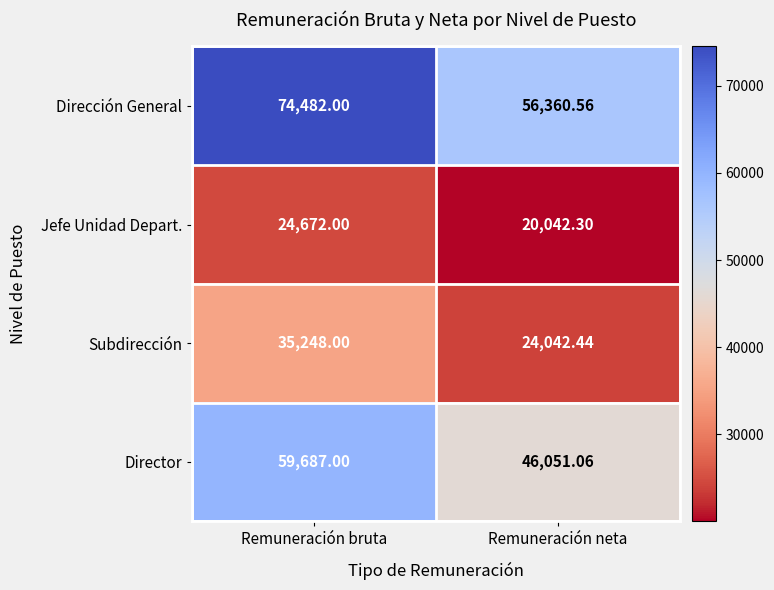

Which series has the largest range (max minus min)?

Dirección General